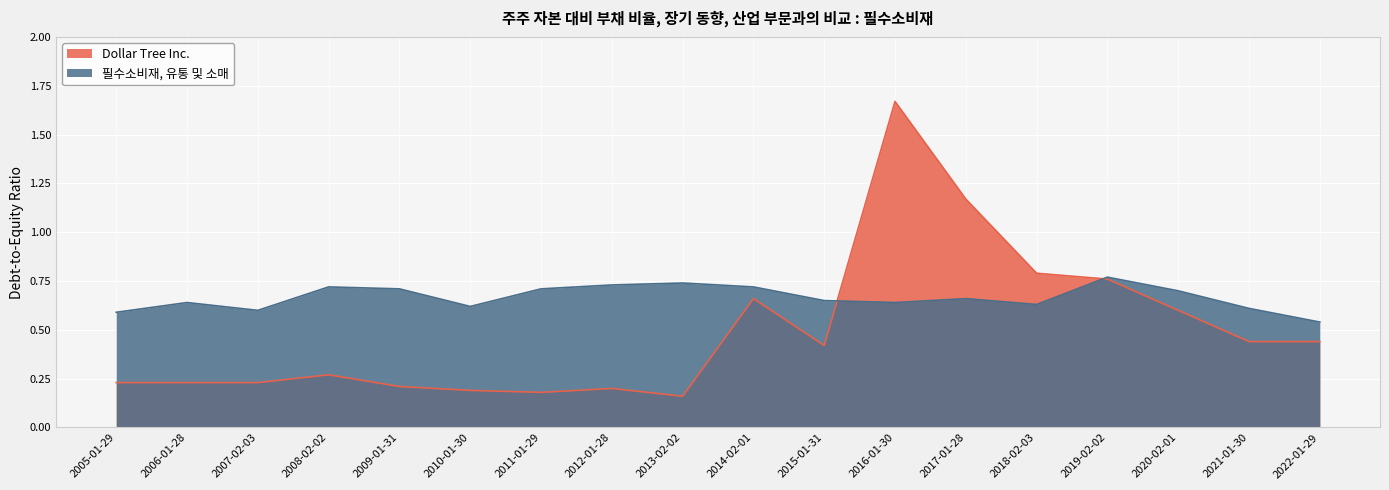

What is the highest value of the Dollar Tree Inc. series?

1.7